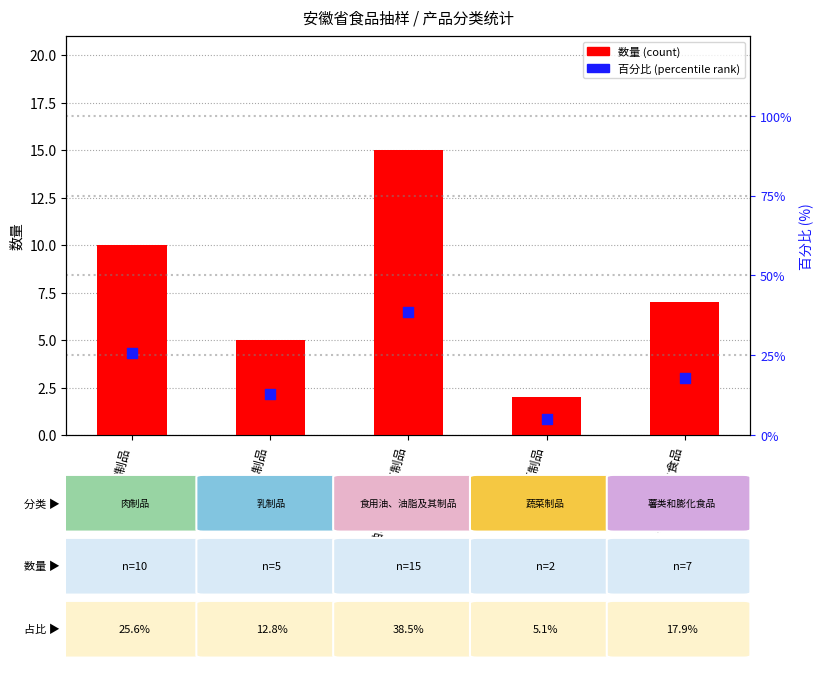

Which series reaches the minimum Y coordinate?

count